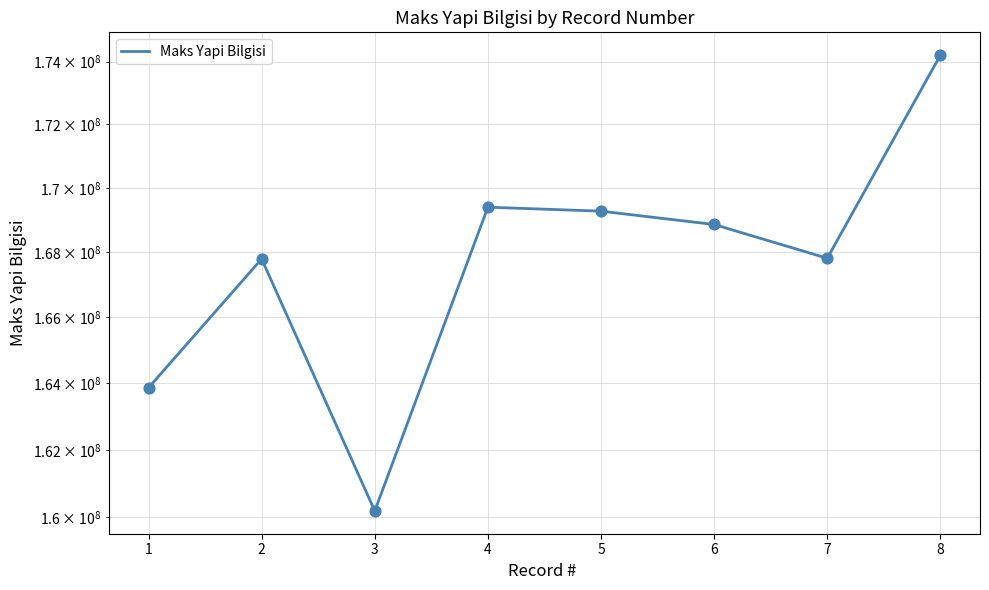

Which has a higher value, 4 or 7?

4